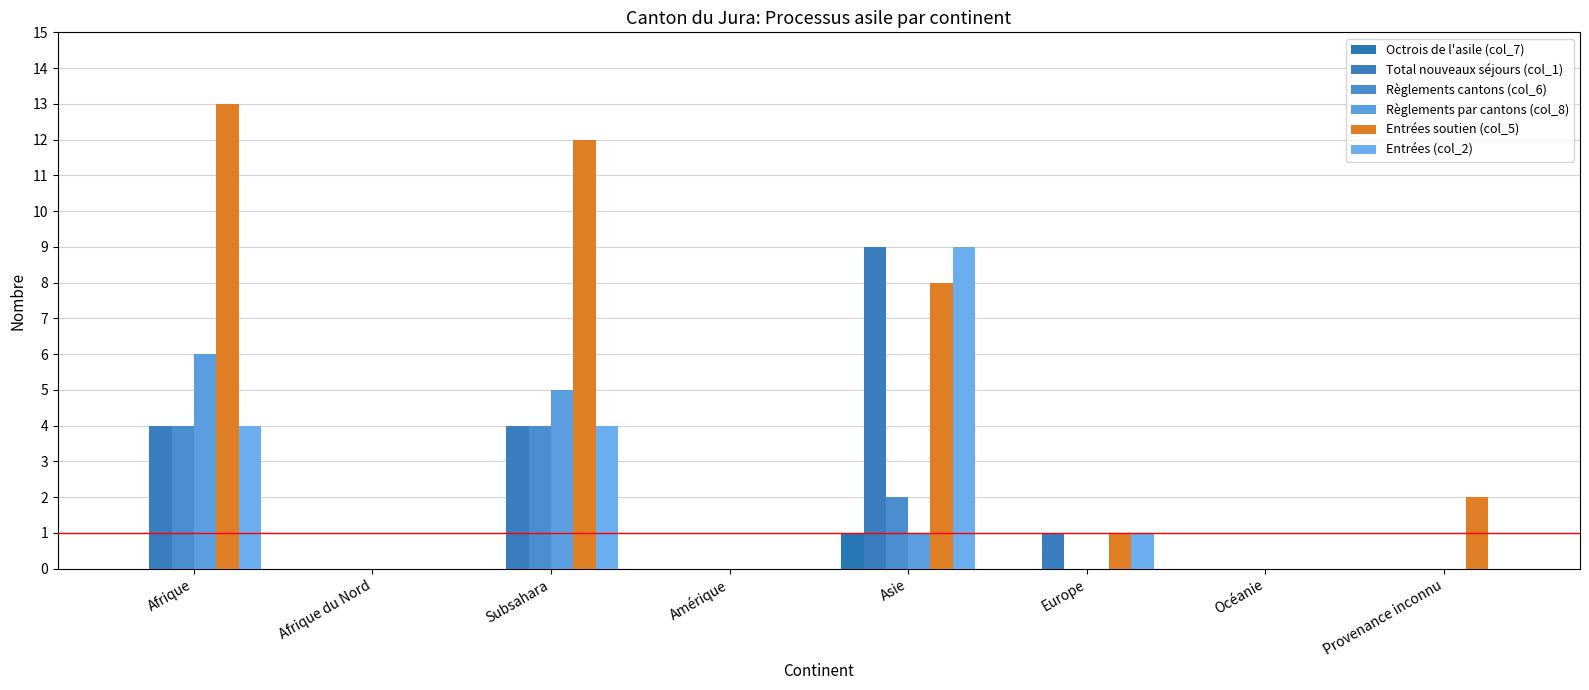

What is the value of the Total nouveaux séjours (col_1) bar at the 3rd from the left?

4